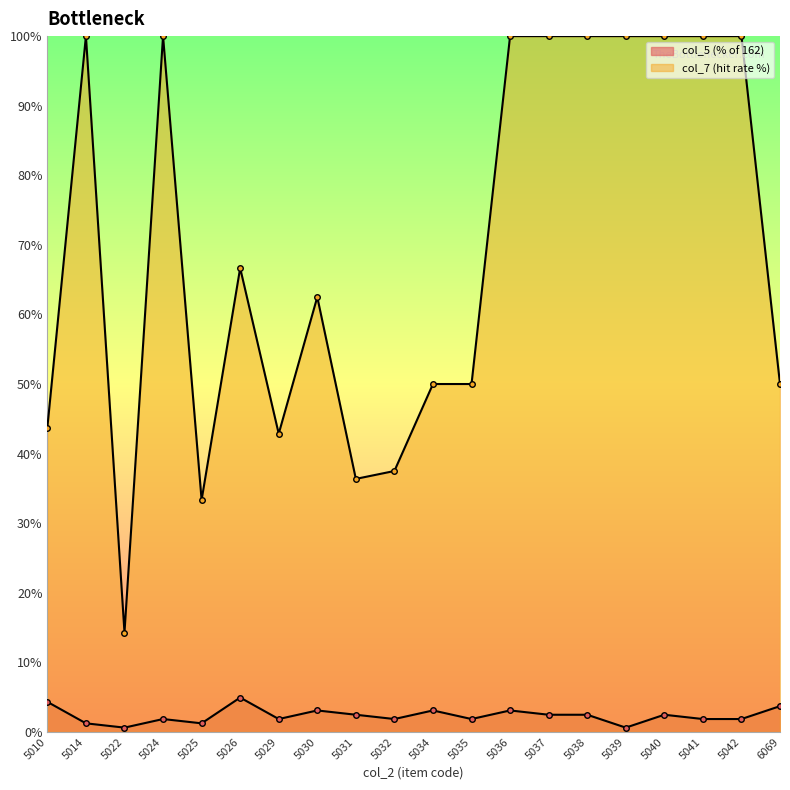

What are all the series names shown in the legend?

col_5 (% of 162), col_7 (hit rate %)